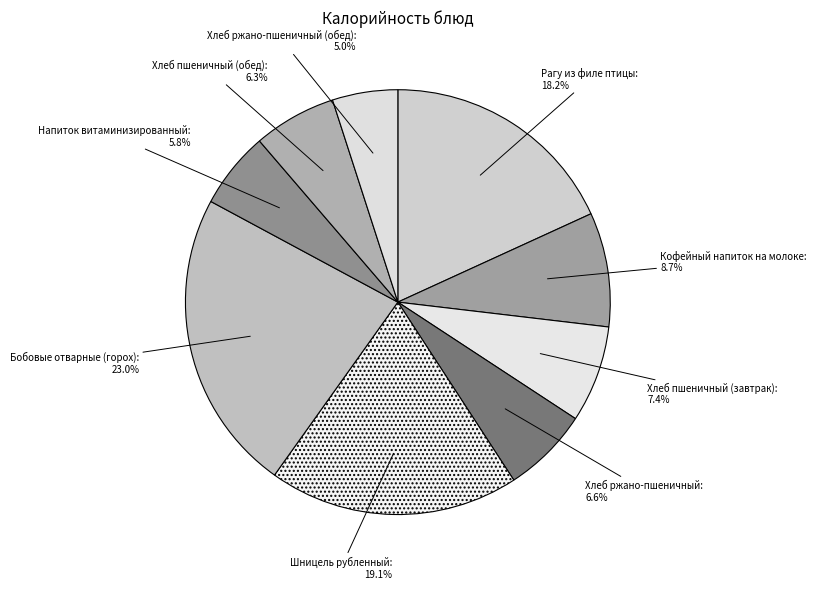

Is there any slice that represents more than half of the pie?

No